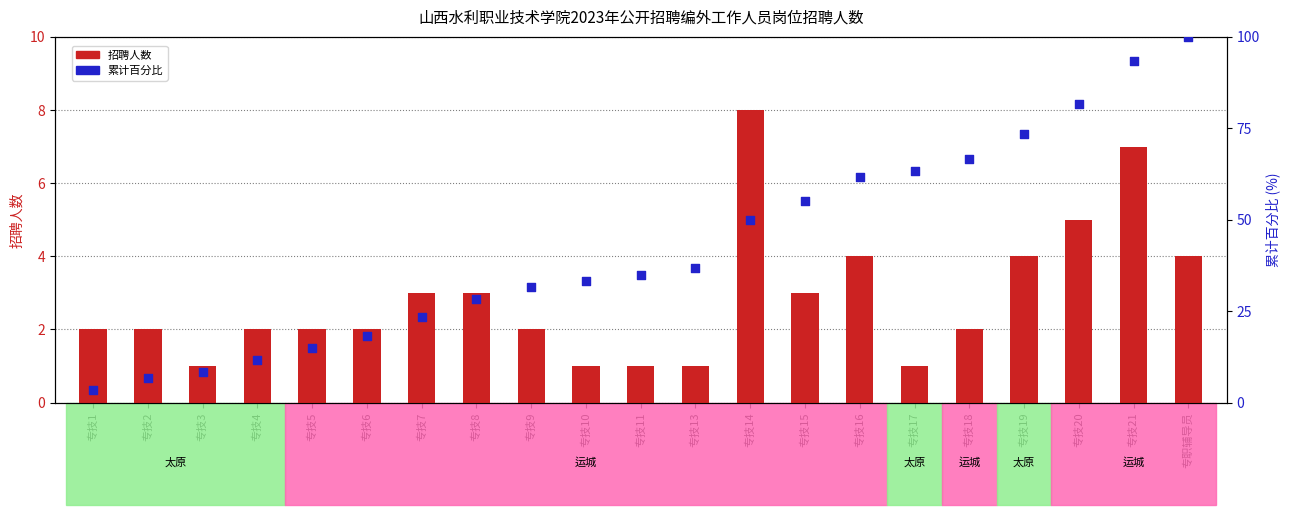

Which series has the largest total across all categories?

累计百分比